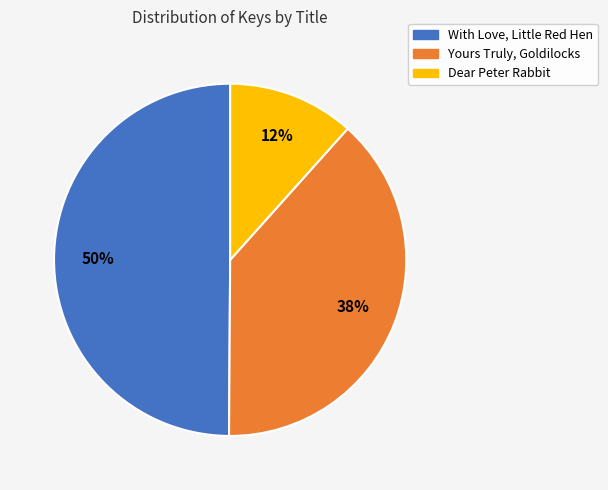

To the nearest percent, what percentage of the pie is Dear Peter Rabbit?

12%